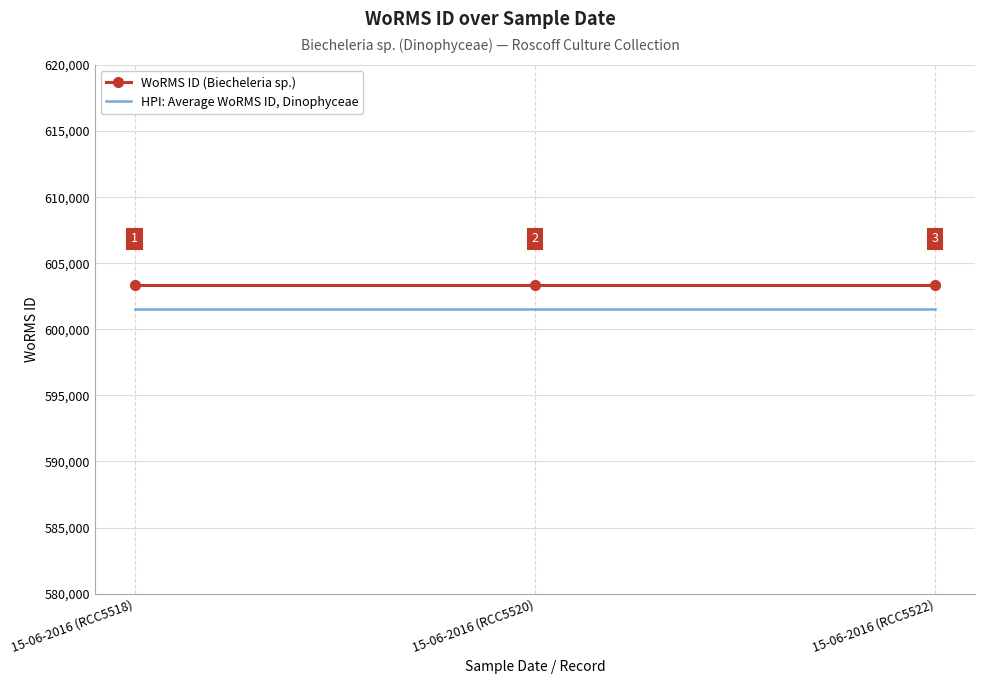

True or false: HPI: Average WoRMS ID, Dinophyceae has a value of 601524.0 at 15-06-2016 (RCC5520).

True